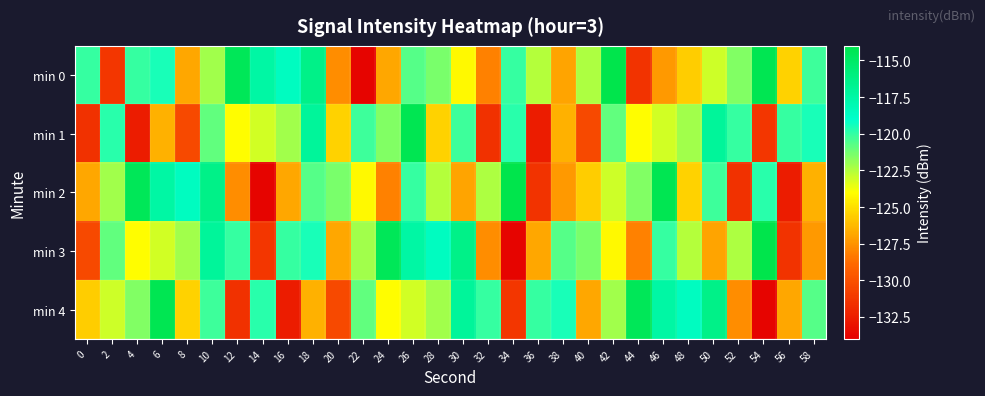

Reading left to right, transcribe all the data shown in this chart.

min 0: 0=-120.1	2=-131.3	4=-120.1	6=-119.5	8=-126.9	10=-122.2	12=-114.5	14=-117.5	16=-118.6	18=-116.4	20=-127.7	22=-133.7	24=-126.9	26=-120.7	28=-121.4	30=-124.2	32=-128.1	34=-120.1	36=-122.6	38=-126.9	40=-122.4	42=-114.1	44=-131.4	46=-127.3	48=-125.6	50=-123.0	52=-121.5	54=-114.2	56=-125.5	58=-120.2
min 1: 0=-131.5	2=-119.8	4=-132.6	6=-126.6	8=-130.4	10=-120.9	12=-124.0	14=-123.1	16=-122.2	18=-117.1	20=-125.5	22=-120.2	24=-121.5	26=-114.2	28=-125.5	30=-120.2	32=-131.5	34=-119.8	36=-132.6	38=-126.6	40=-130.4	42=-120.9	44=-124.0	46=-123.1	48=-122.2	50=-117.1	52=-120.1	54=-131.3	56=-120.1	58=-119.5
min 2: 0=-126.9	2=-122.2	4=-114.5	6=-117.5	8=-118.6	10=-116.4	12=-127.7	14=-133.7	16=-126.9	18=-120.7	20=-121.4	22=-124.2	24=-128.1	26=-120.1	28=-122.6	30=-126.9	32=-122.4	34=-114.1	36=-131.4	38=-127.3	40=-125.6	42=-123.0	44=-121.5	46=-114.2	48=-125.5	50=-120.2	52=-131.5	54=-119.8	56=-132.6	58=-126.6
min 3: 0=-130.4	2=-120.9	4=-124.0	6=-123.1	8=-122.2	10=-117.1	12=-120.1	14=-131.3	16=-120.1	18=-119.5	20=-126.9	22=-122.2	24=-114.5	26=-117.5	28=-118.6	30=-116.4	32=-127.7	34=-133.7	36=-126.9	38=-120.7	40=-121.4	42=-124.2	44=-128.1	46=-120.1	48=-122.6	50=-126.9	52=-122.4	54=-114.1	56=-131.4	58=-127.3
min 4: 0=-125.6	2=-123.0	4=-121.5	6=-114.2	8=-125.5	10=-120.2	12=-131.5	14=-119.8	16=-132.6	18=-126.6	20=-130.4	22=-120.9	24=-124.0	26=-123.1	28=-122.2	30=-117.1	32=-120.1	34=-131.3	36=-120.1	38=-119.5	40=-126.9	42=-122.2	44=-114.5	46=-117.5	48=-118.6	50=-116.4	52=-127.7	54=-133.7	56=-126.9	58=-120.7